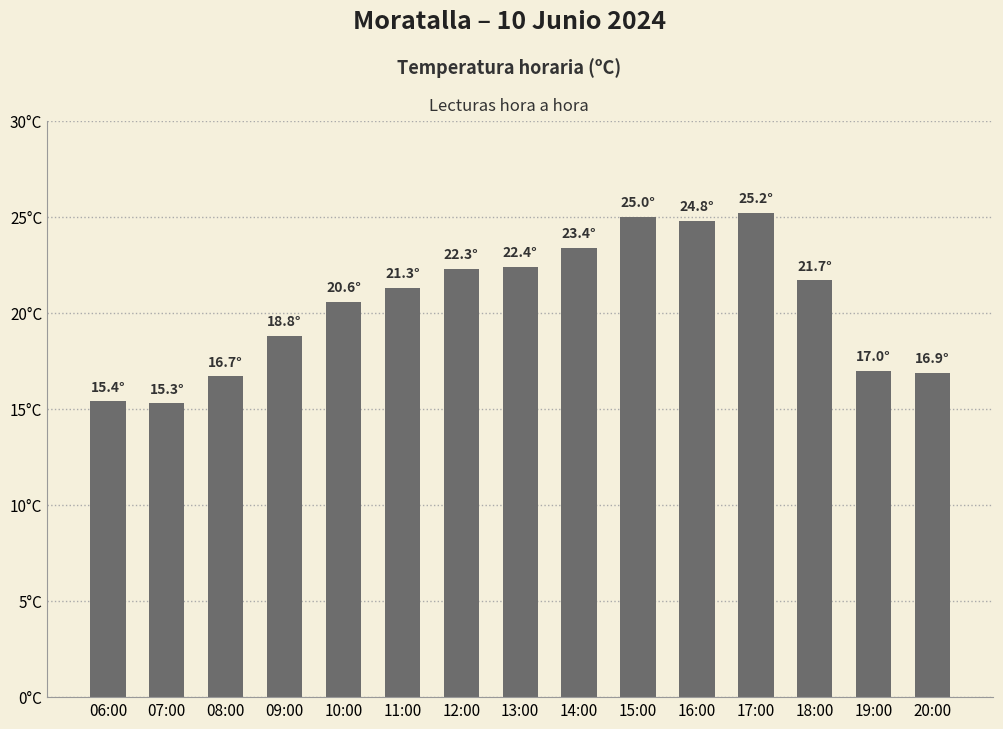

Does the chart contain any negative values?

No